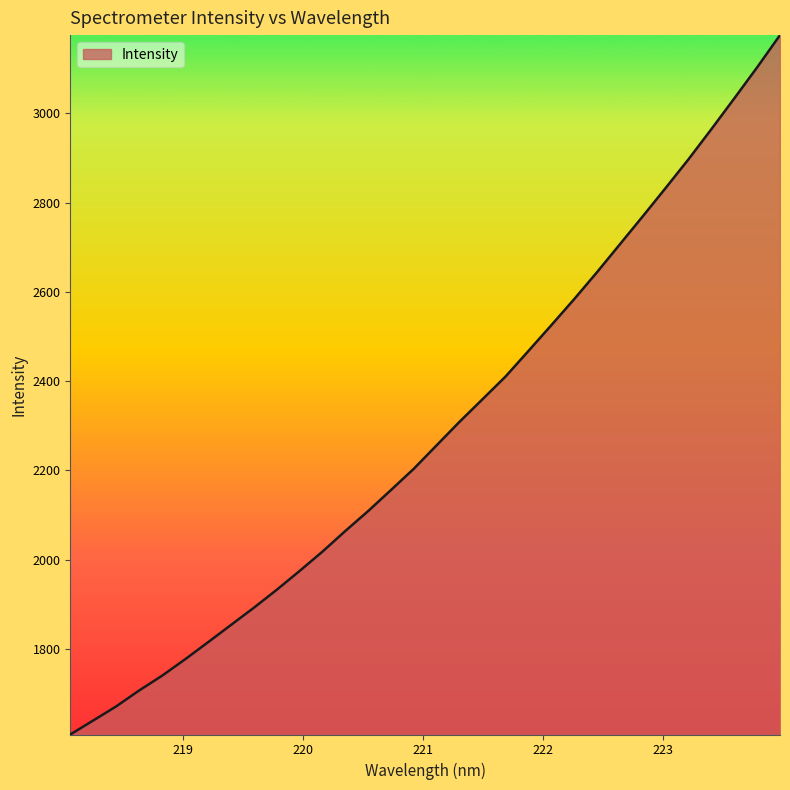

What is the difference between the maximum and minimum values?

1567.0